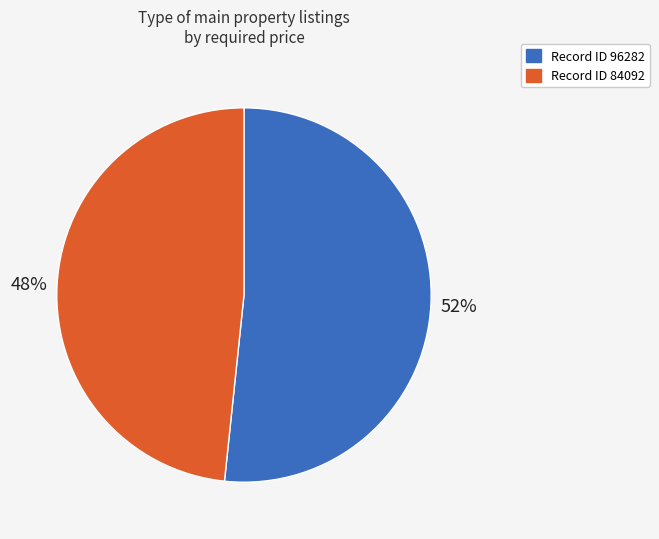

To the nearest percent, what is the average slice percentage?

50%